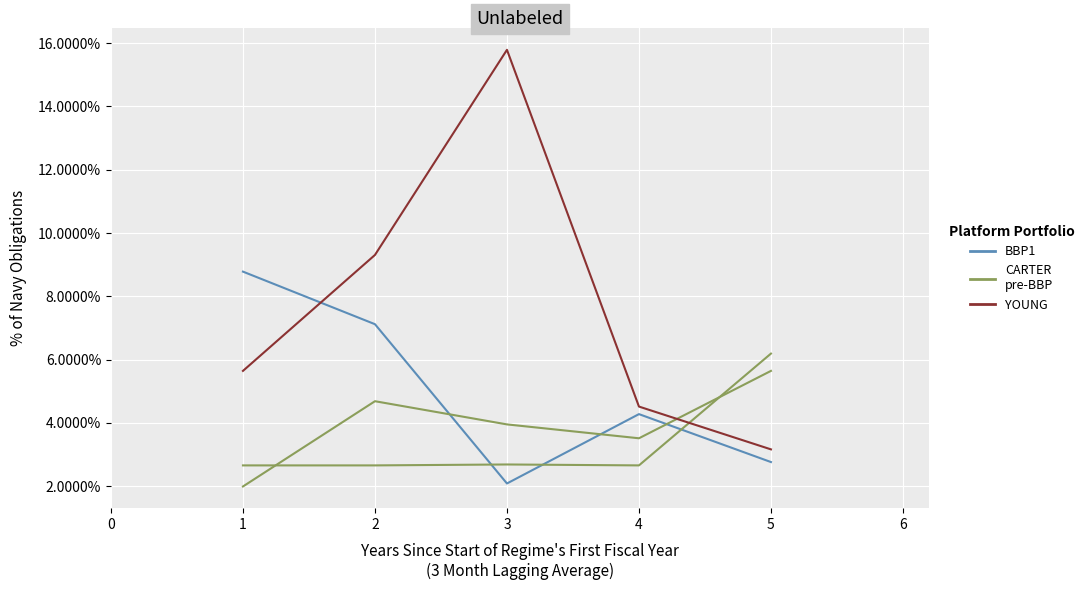

True or false: YOUNG and CARTER
pre-BBP cross at least once.

True